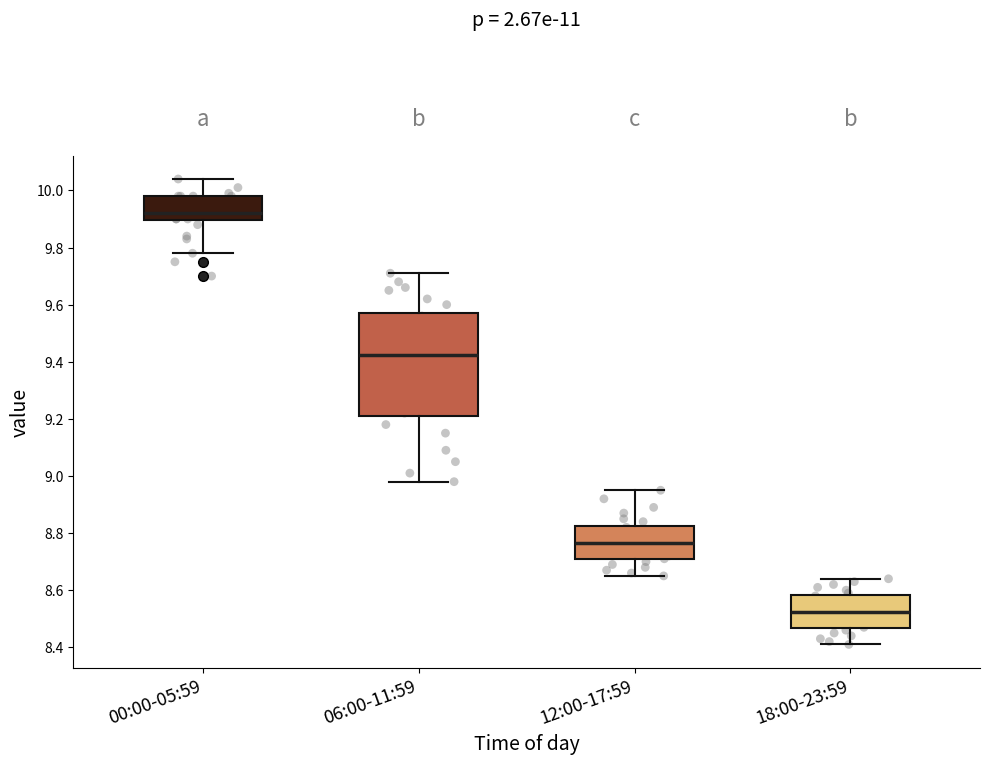

Where does the median line of the box for 18:00-23:59 sit on the y-axis? The values are not printed on the chart, so give them approximately, as read against the axis.

8.52